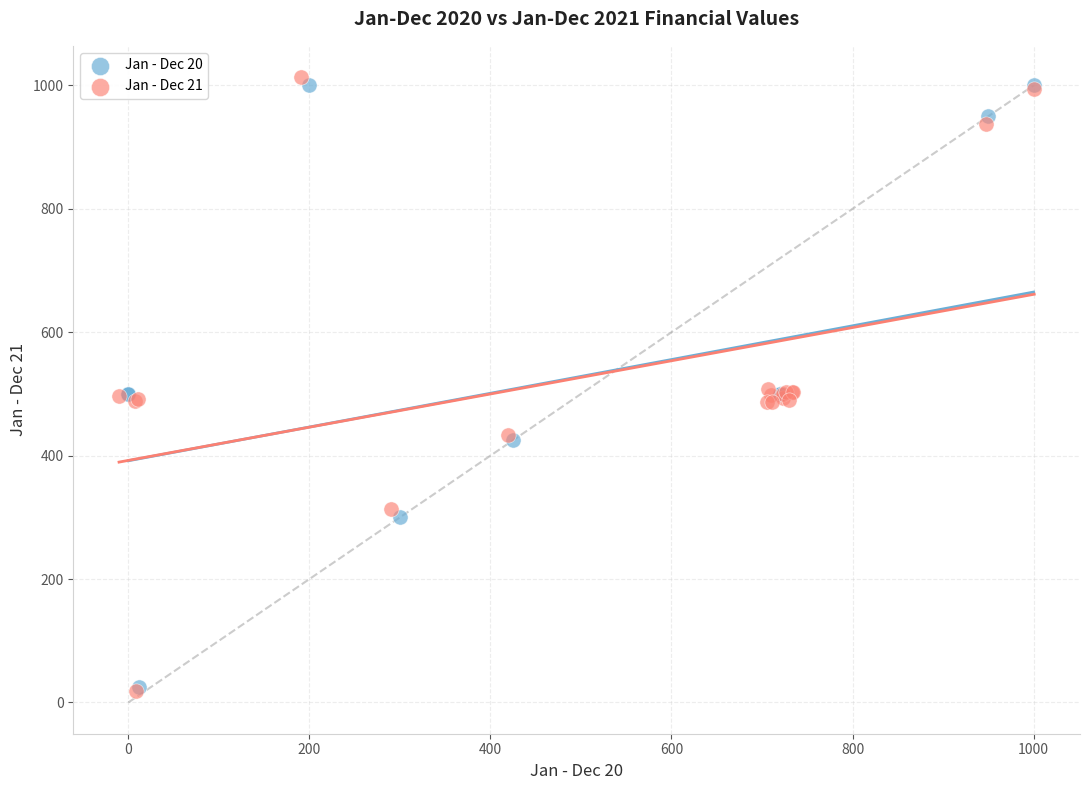

What are all the series names shown in the legend?

Jan - Dec 20, Jan - Dec 21